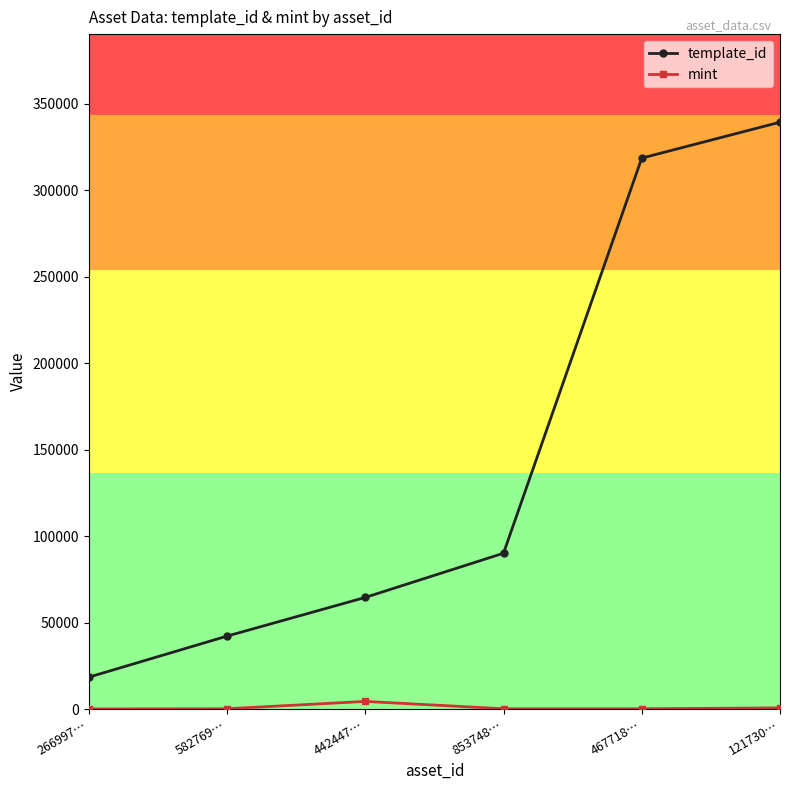

True or false: template_id has more than 2 interior local peaks.

False